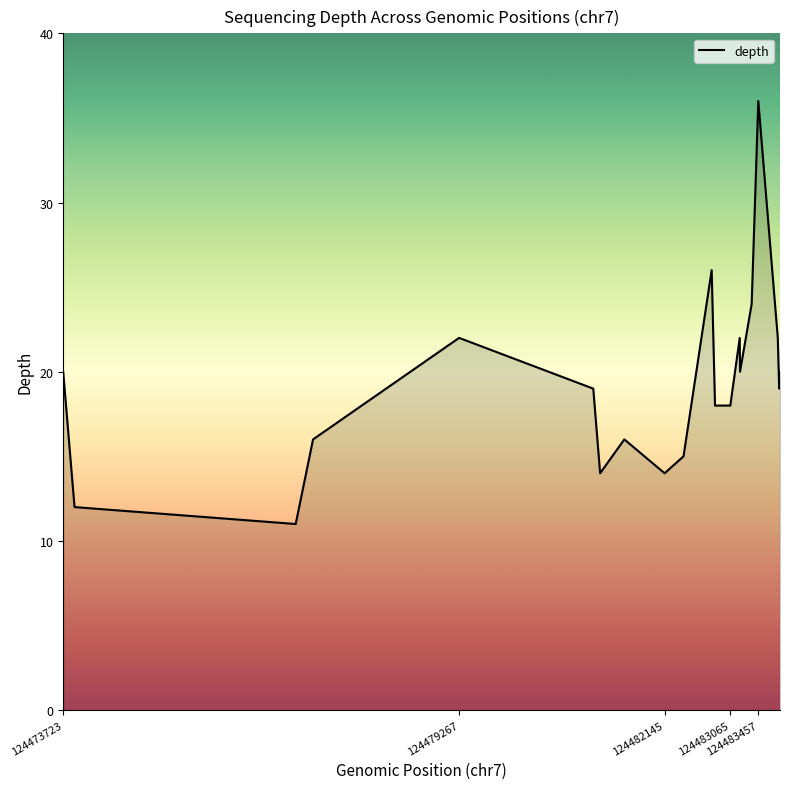

What is the maximum value shown in the chart?

36